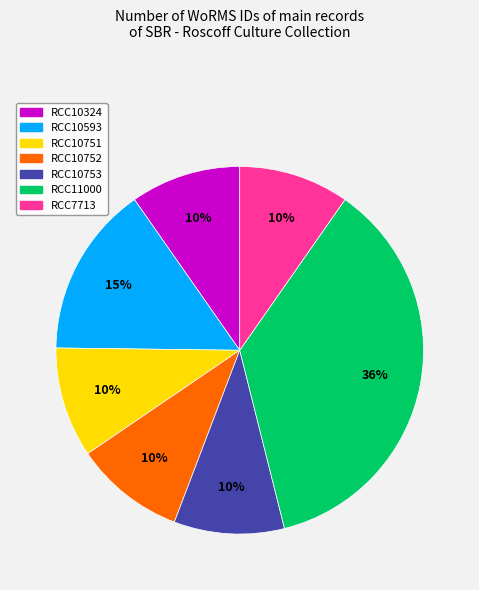

Between RCC7713 and RCC11000, which is larger?

RCC11000